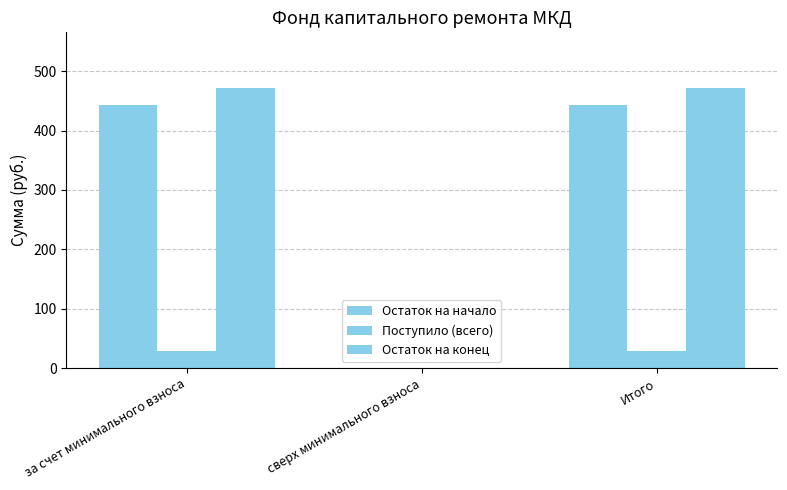

At which category does the chart reach its minimum across all series?

сверх минимального взноса